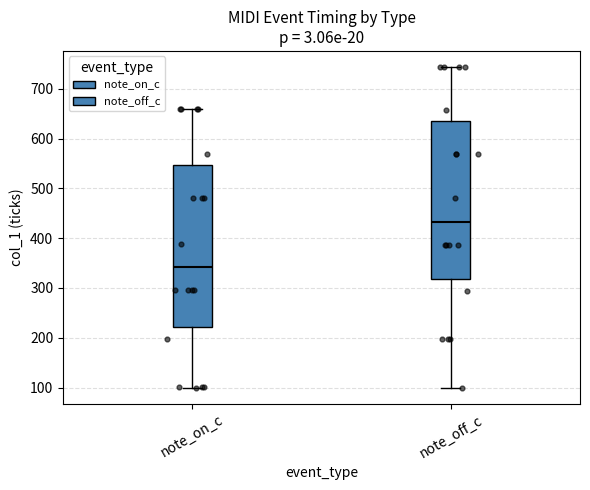

Reading left to right, read every box against the y-axis: the position of its median line, the range the box covers, and the ends of its whiskers. The values are not printed on the chart, so give them approximately, as read against the axis.

note_on_c: median 340, box 220 to 550, whiskers 100 to 660
note_off_c: median 430, box 320 to 640, whiskers 100 to 740